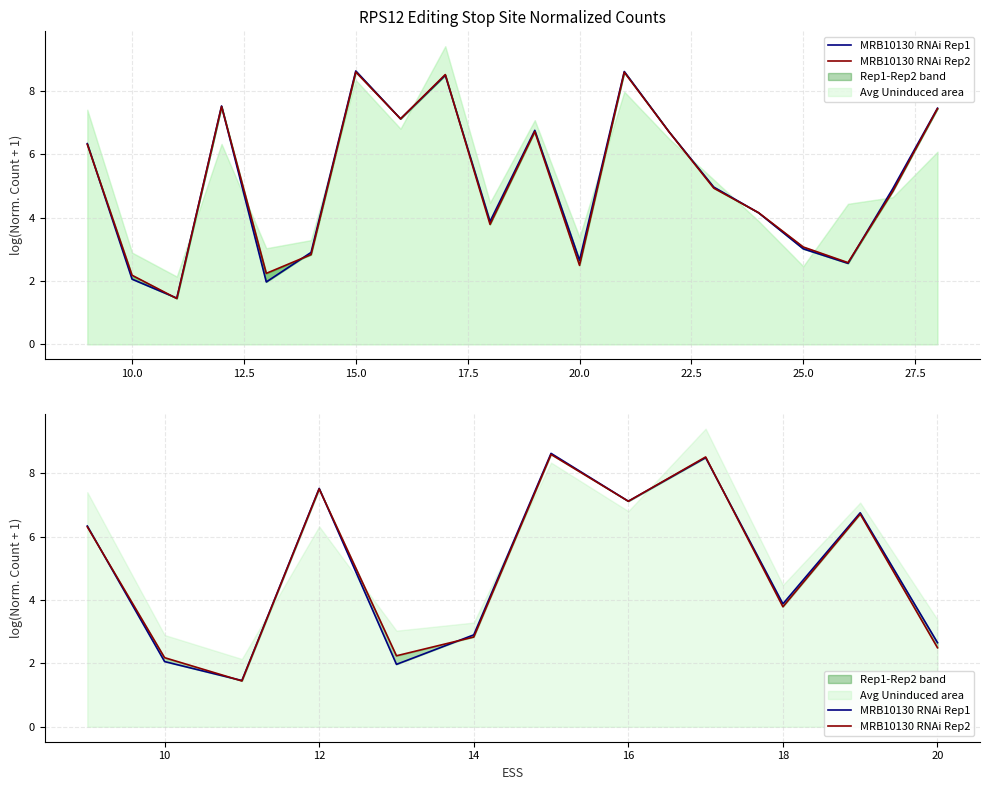

How many lines are shown in the chart?

2